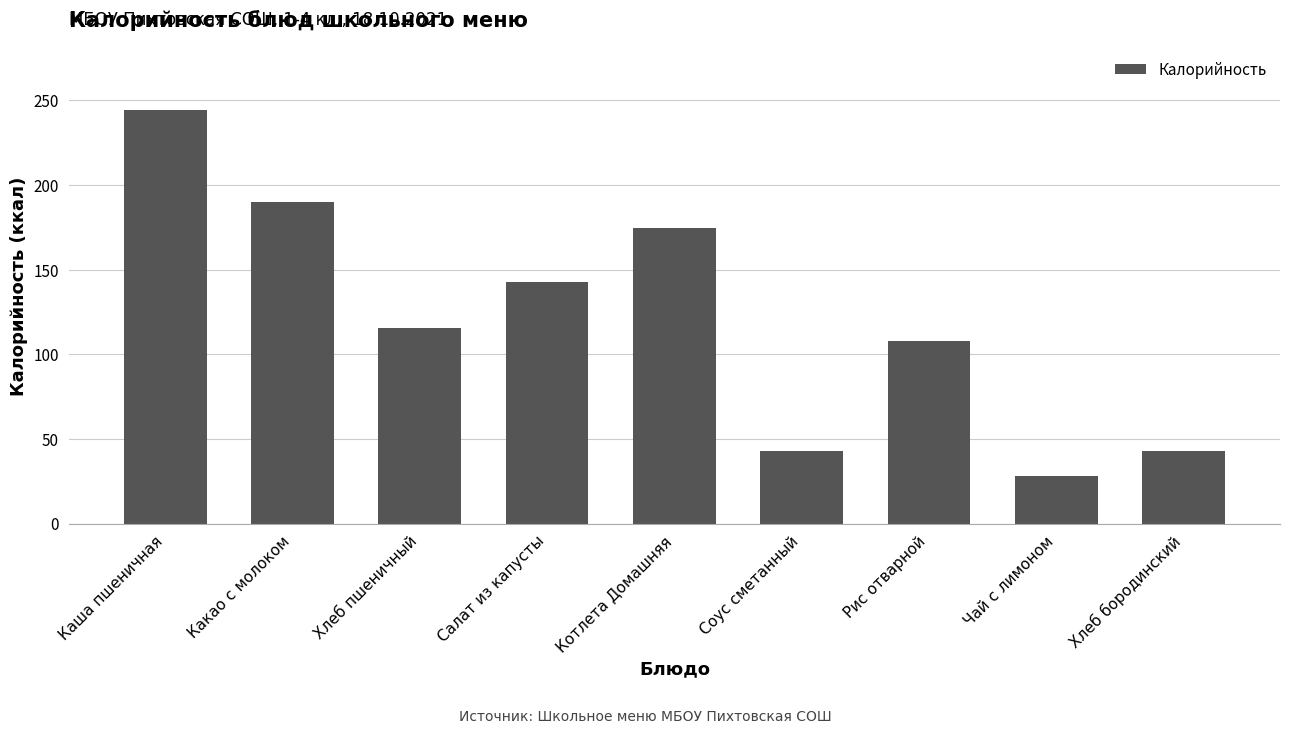

What is the sum of all values?

1089.4